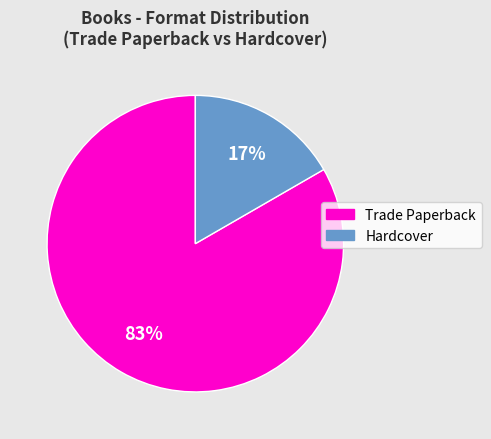

To the nearest percent, what is the average slice percentage?

50%